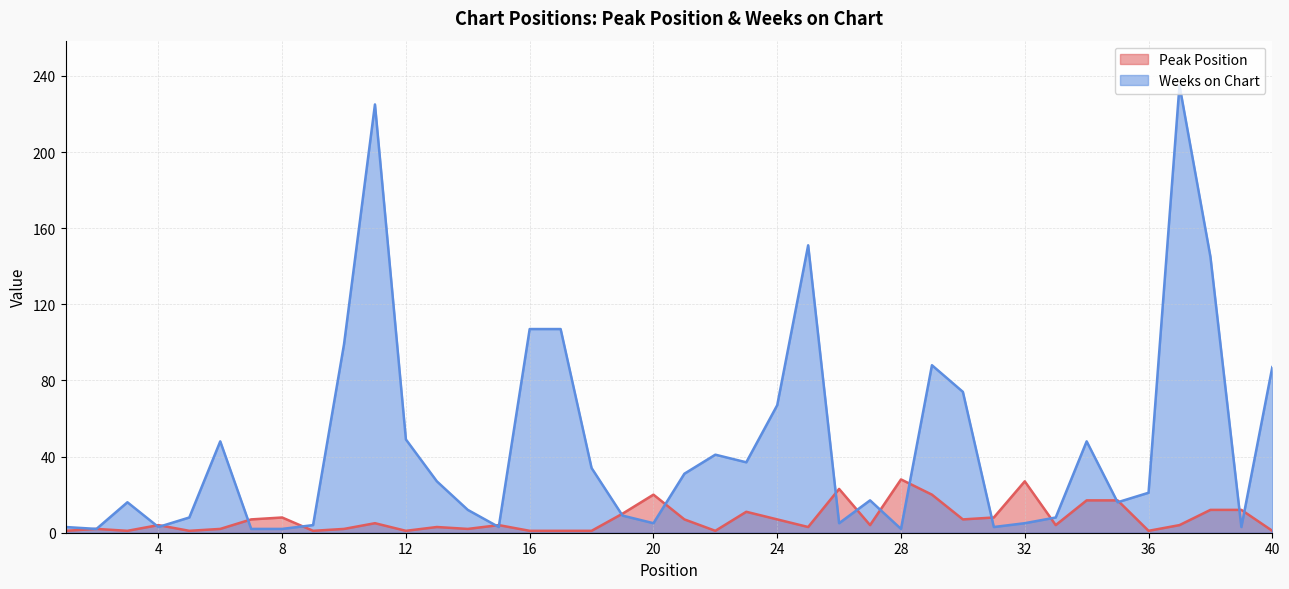

How many distinct data groups are displayed?

2